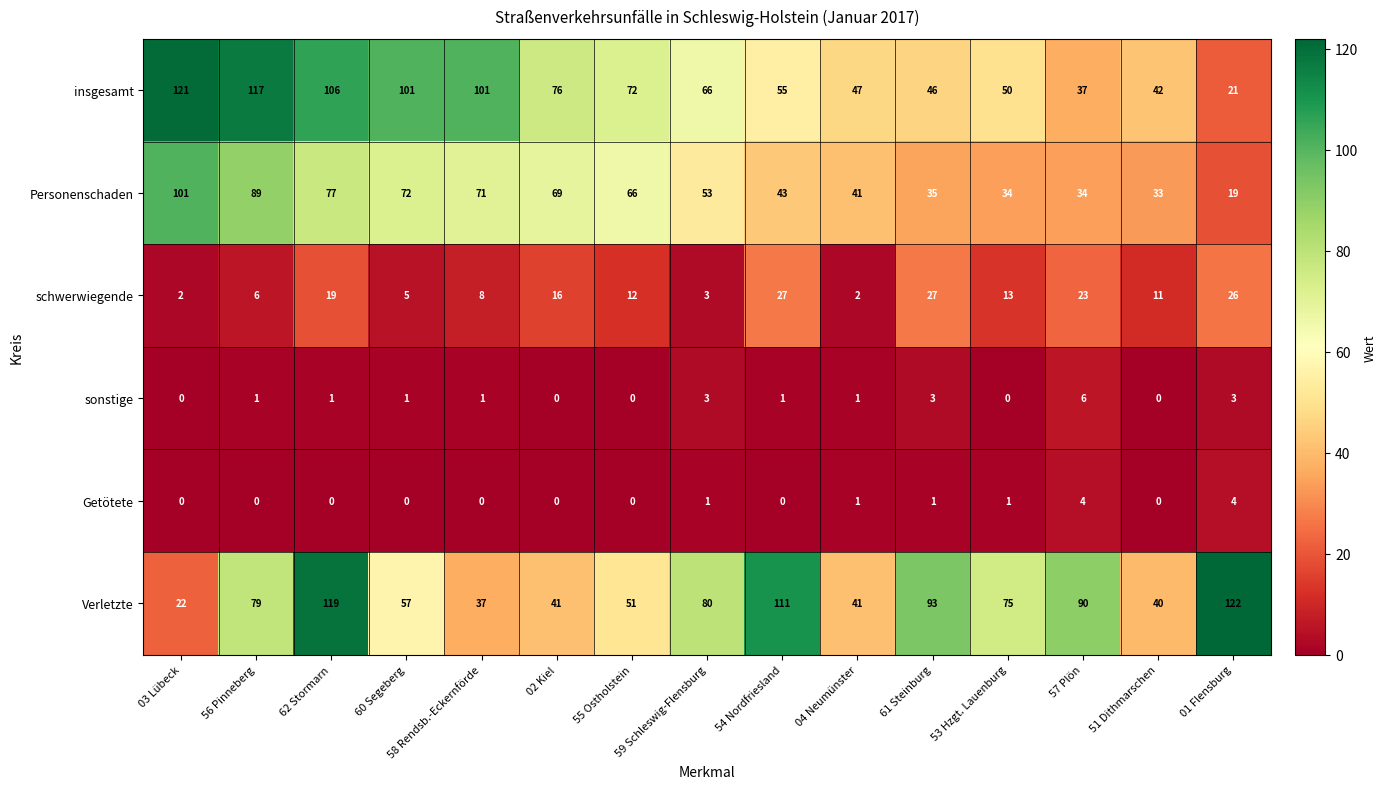

The Verletzte series shows 18 at 55 Ostholstein. True or false?

False